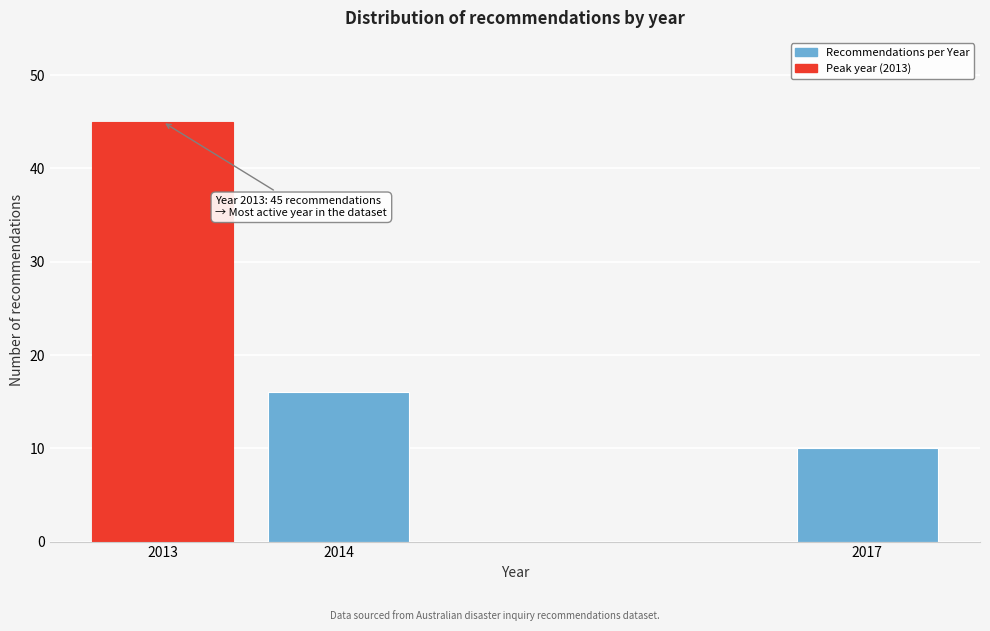

Reading right to left, what are all the values shown in this chart?

2017=10	2014=16	2013=45